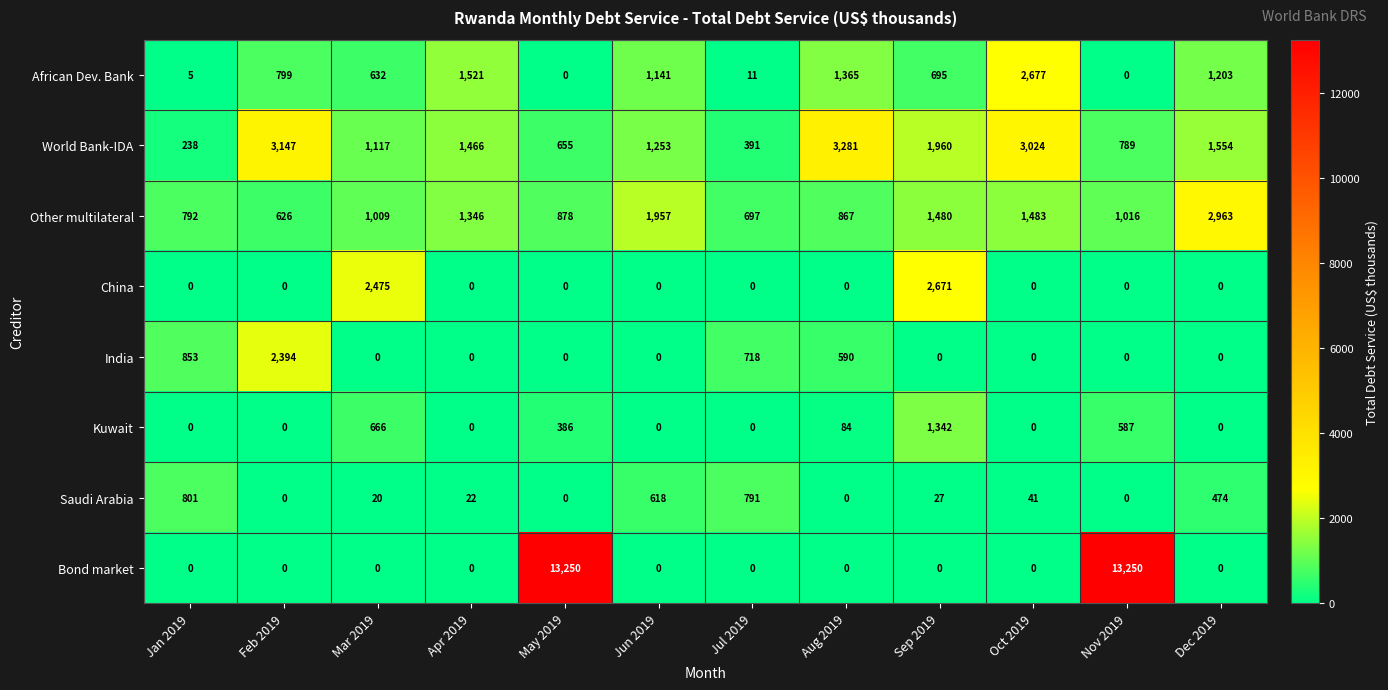

List the labels in order of Other multilateral value, smallest first.

Feb 2019, Jul 2019, Jan 2019, Aug 2019, May 2019, Mar 2019, Nov 2019, Apr 2019, Sep 2019, Oct 2019, Jun 2019, Dec 2019